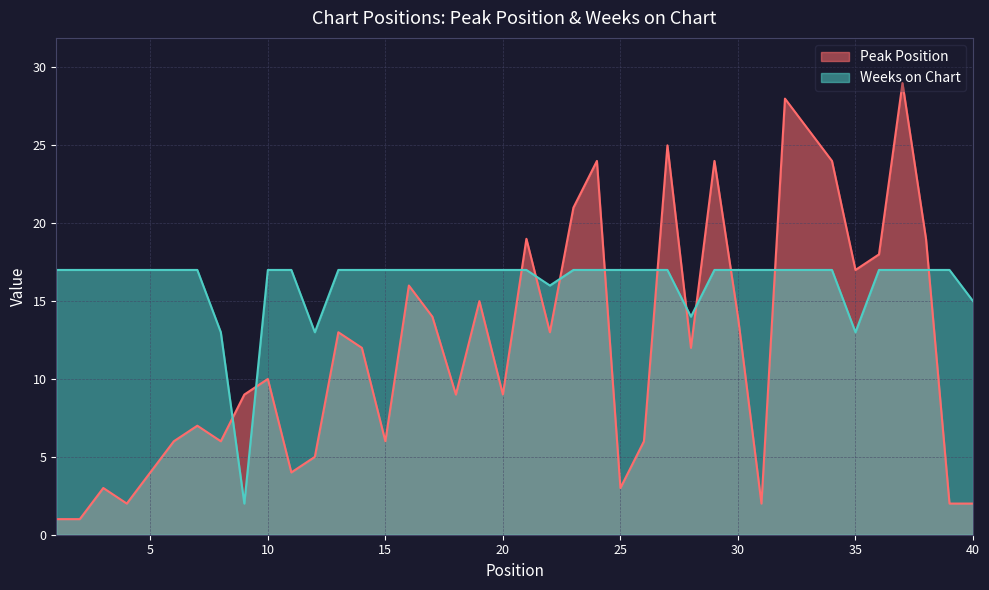

Which series has the largest range (max minus min)?

Peak Position